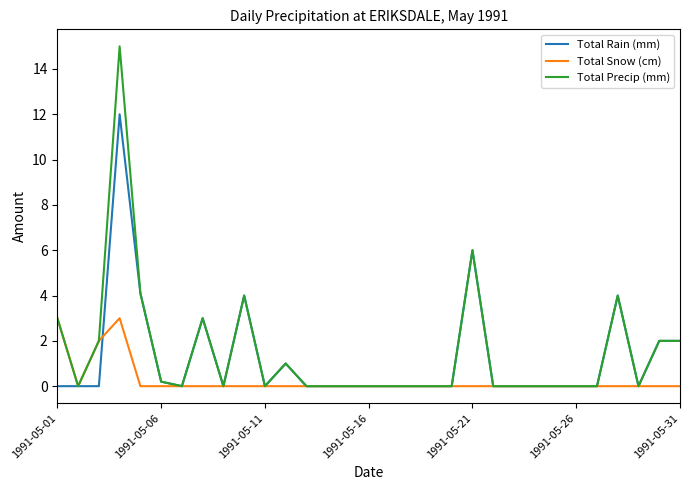

Which series has the largest range (max minus min)?

Total Precip (mm)